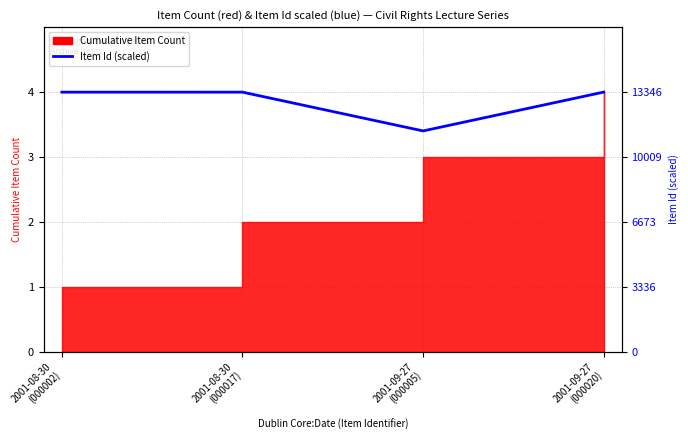

List the labels in order of value, smallest first.

2001-09-27
(000005), 2001-08-30
(000002), 2001-08-30
(000017), 2001-09-27
(000020)